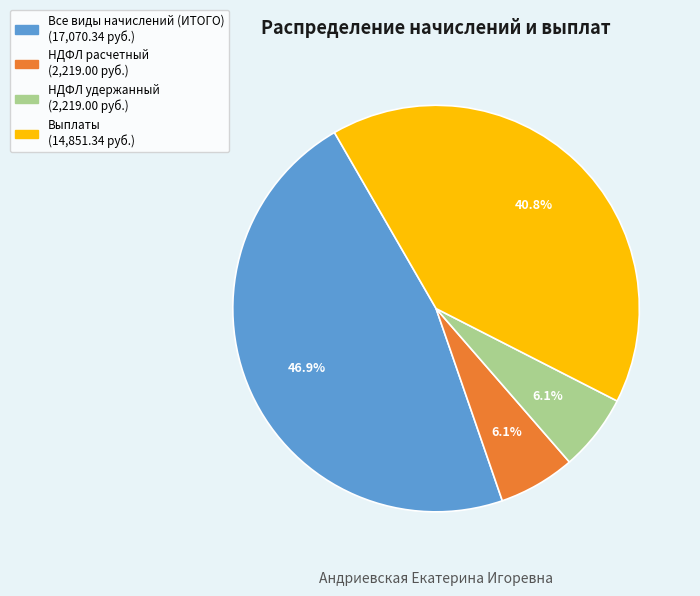

How many segments does this pie chart have?

4